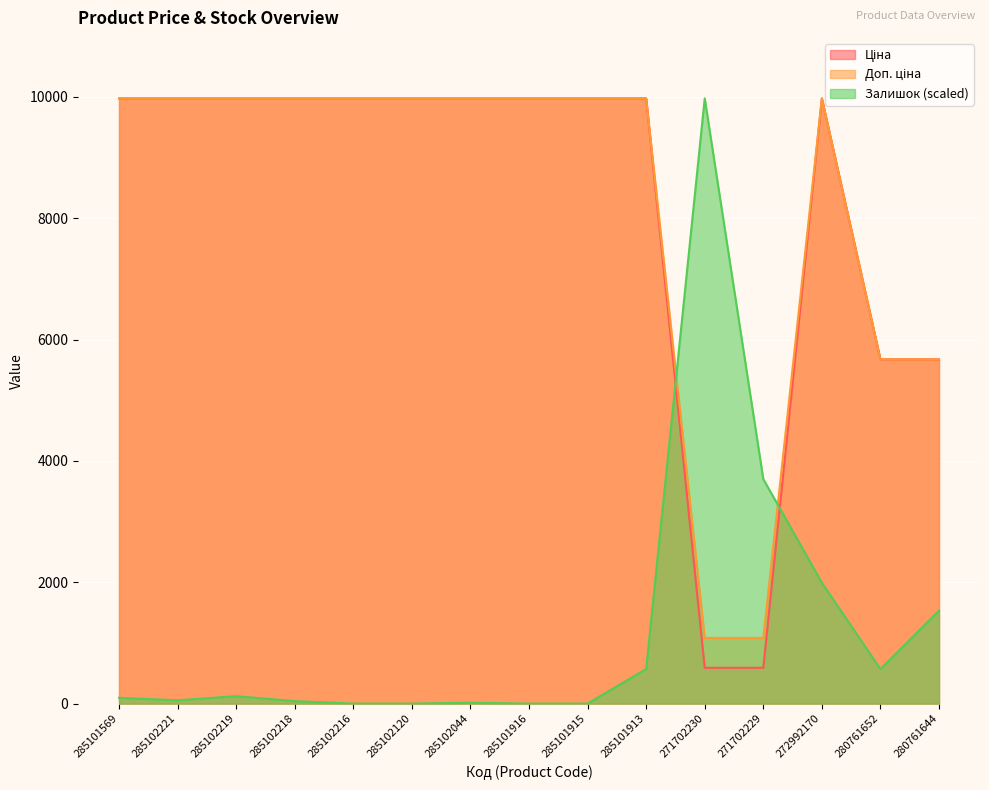

What are all the series names shown in the legend?

Ціна, Доп. ціна, Залишок